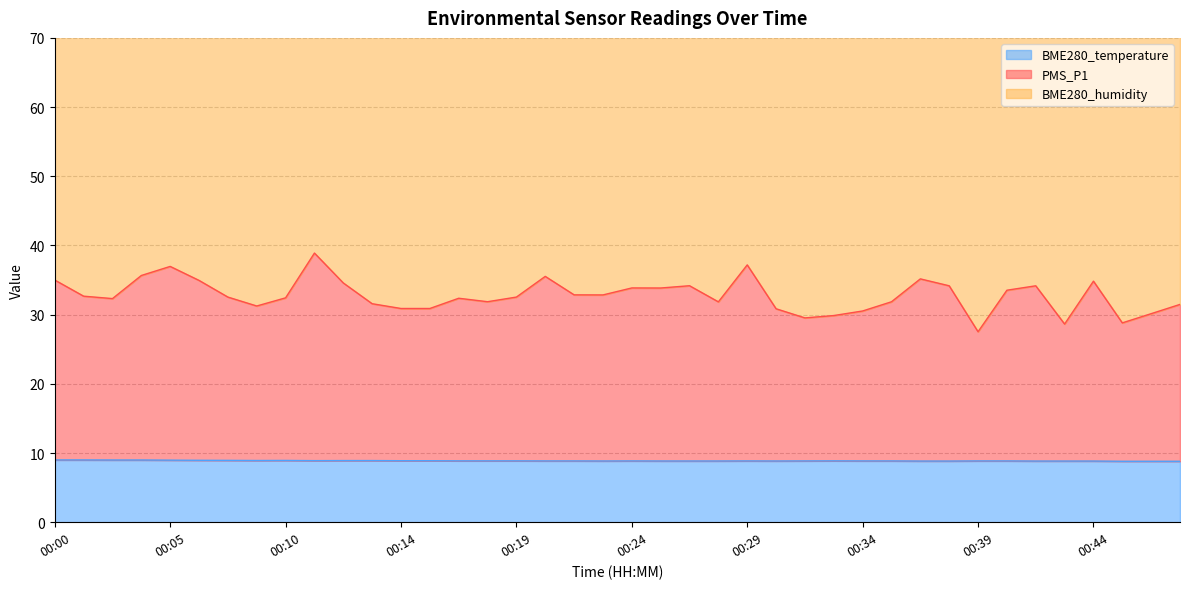

What is the highest value of the BME280_temperature series?

9.0